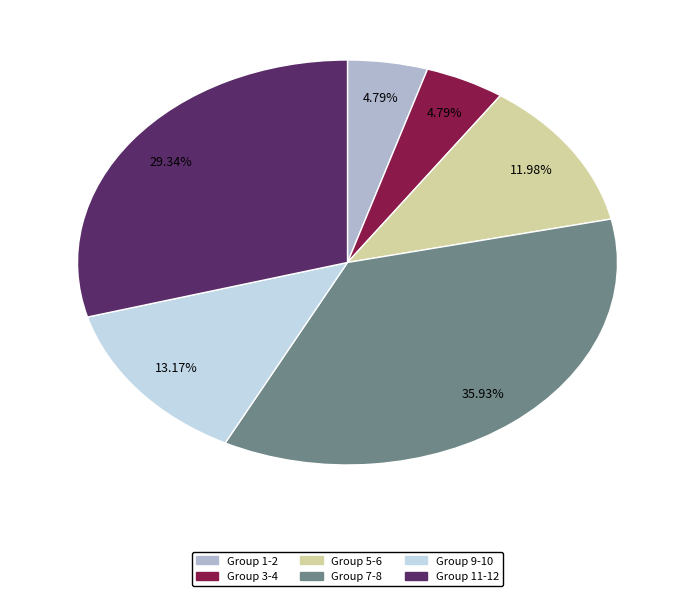

Approximately how many times larger is the value at Group 1-2 compared to Group 9-10?

0.4